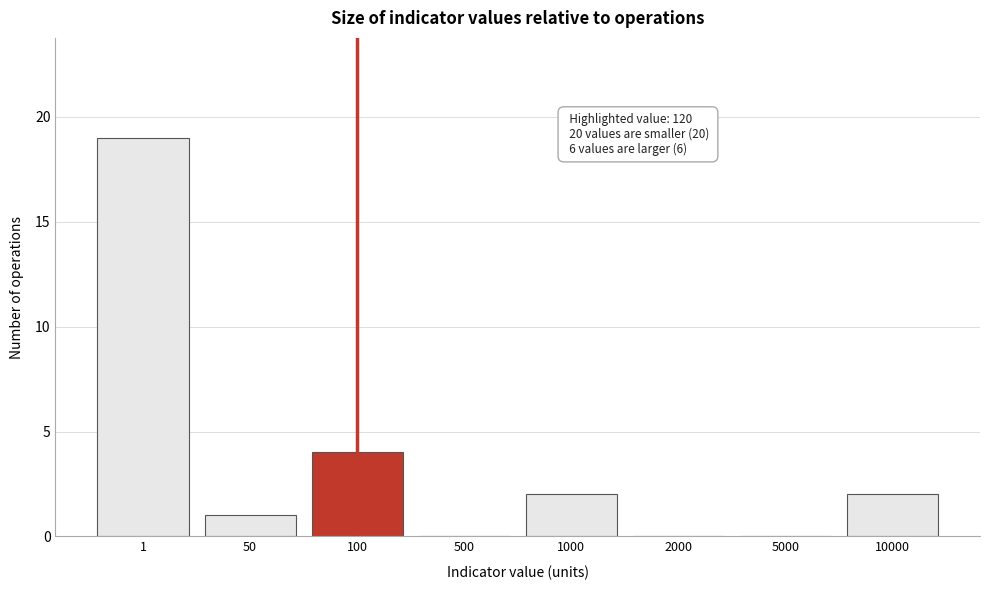

Reading left to right, transcribe all the data shown in this chart.

1=19	50=1	100=4	500=0	1000=2	2000=0	5000=0	10000=2